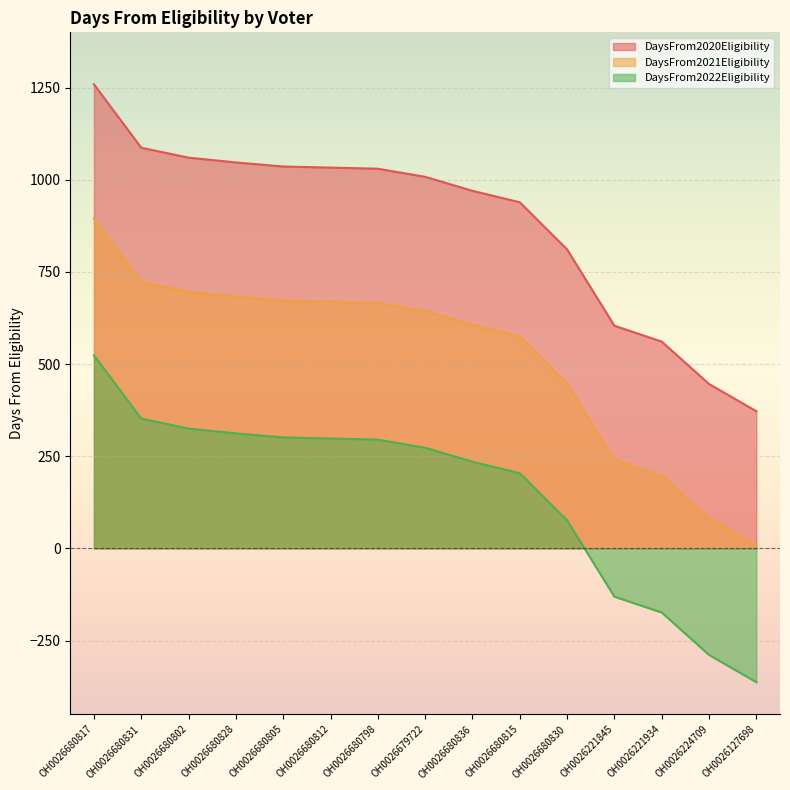

What are all the series names shown in the legend?

DaysFrom2020Eligibility, DaysFrom2021Eligibility, DaysFrom2022Eligibility